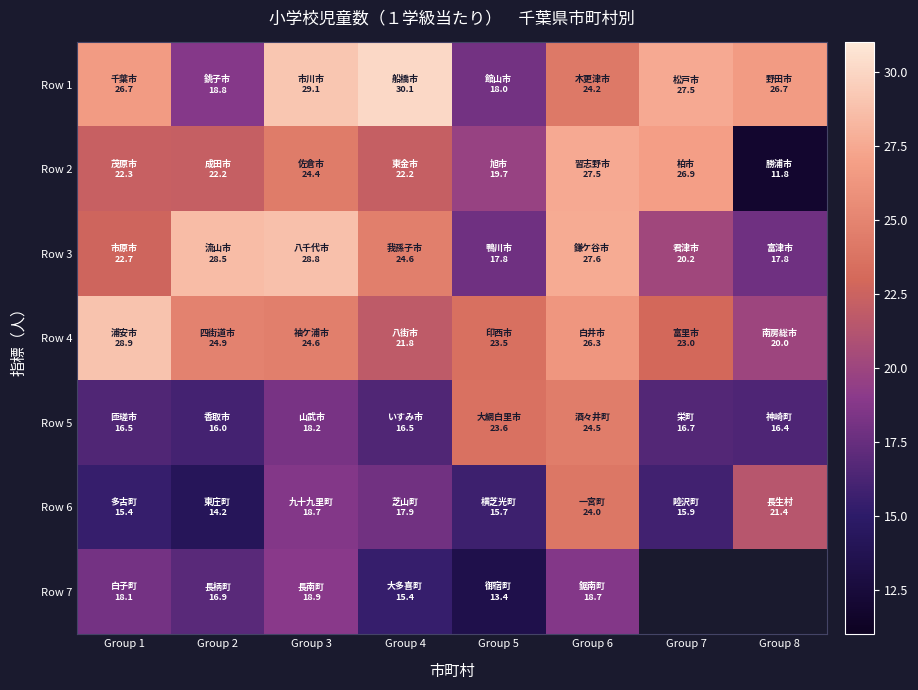

List the labels in order of Row 5 value, largest first.

Group 6, Group 5, Group 3, Group 7, Group 1, Group 4, Group 8, Group 2